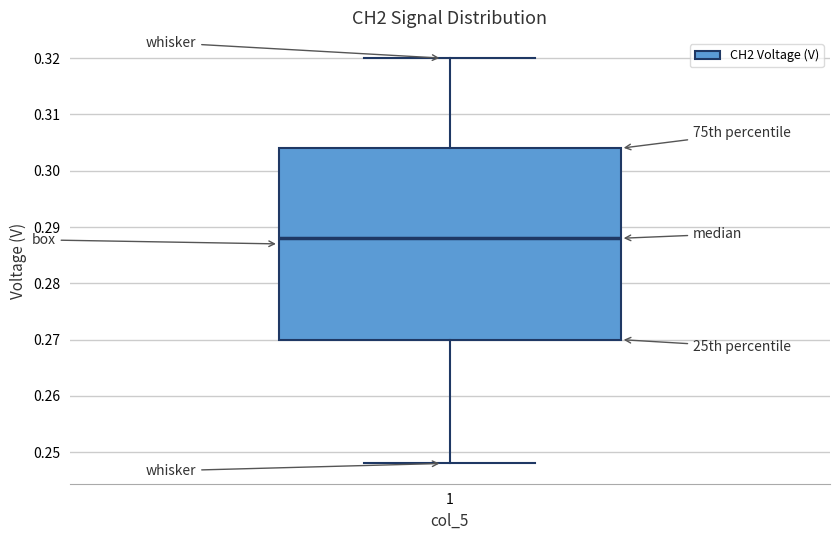

Where does the median line of the box at x = 1 sit on the y-axis? The values are not printed on the chart, so give them approximately, as read against the axis.

0.288